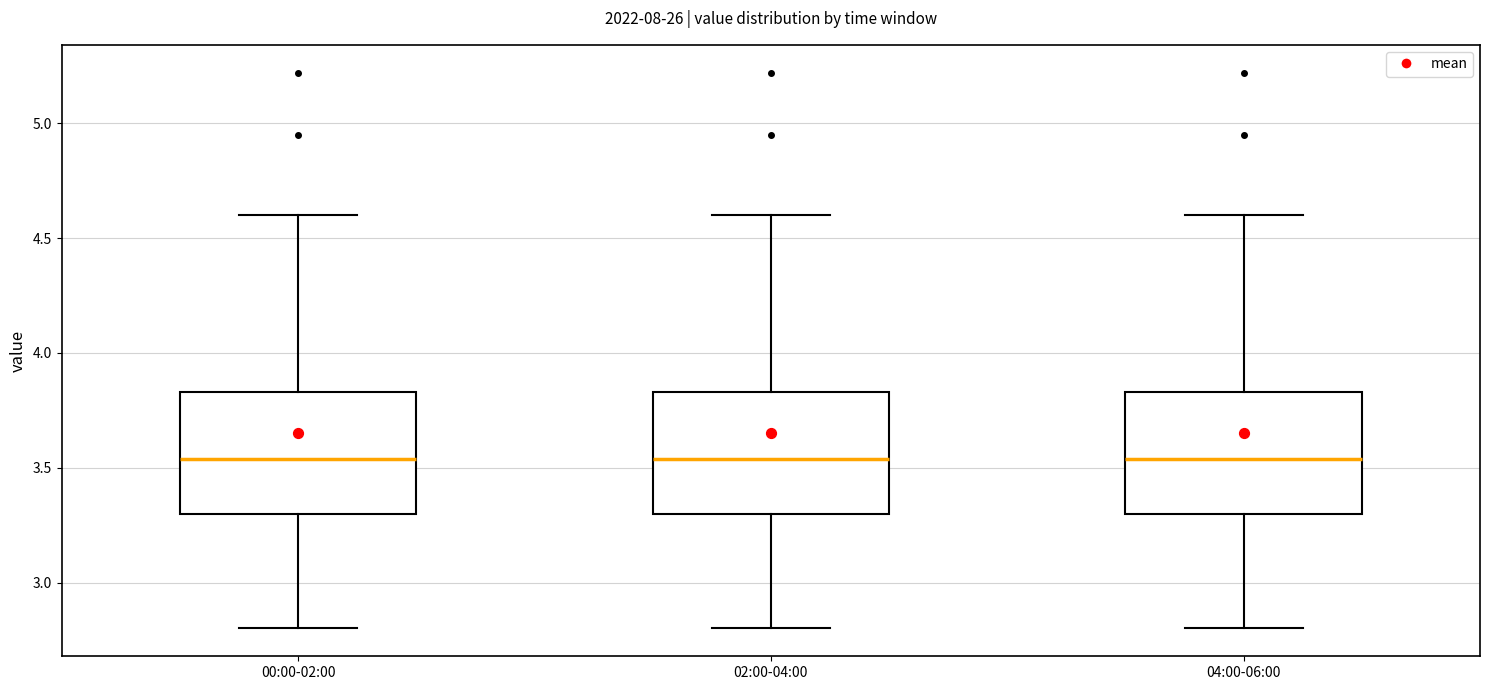

Where is the lower edge of the box for 02:00-04:00 on the y-axis? The values are not printed on the chart, so give them approximately, as read against the axis.

3.30